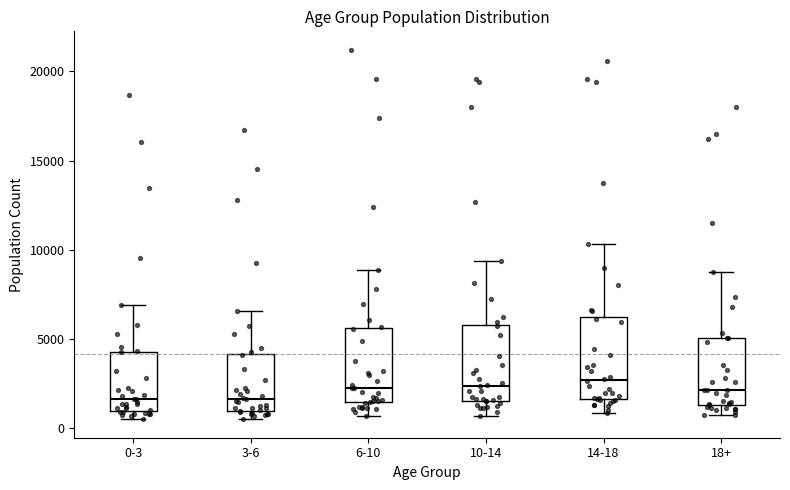

Reading left to right, read every box against the y-axis: the position of its median line, the range the box covers, and the ends of its whiskers. The values are not printed on the chart, so give them approximately, as read against the axis.

0-3: median 1500, box 1000 to 4500, whiskers 500 to 7000
3-6: median 1500, box 1000 to 4000, whiskers 500 to 6500
6-10: median 2500, box 1500 to 5500, whiskers 500 to 9000
10-14: median 2500, box 1500 to 6000, whiskers 500 to 9500
14-18: median 2500, box 1500 to 6000, whiskers 1000 to 10500
18+: median 2000, box 1500 to 5000, whiskers 500 to 9000